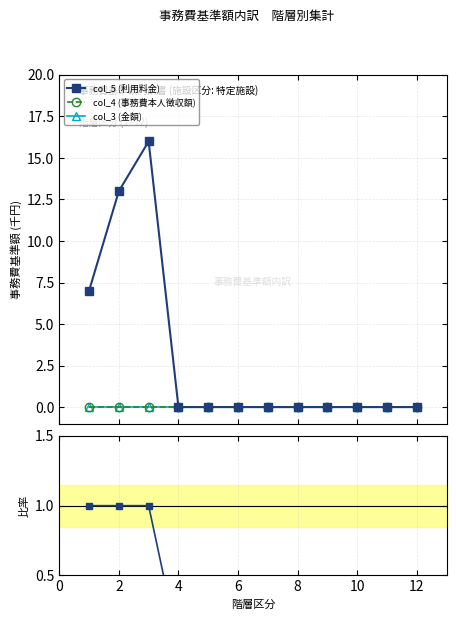

True or false: col_5 (利用料金) and col_4 (事務費本人徴収額) intersect in this chart.

False